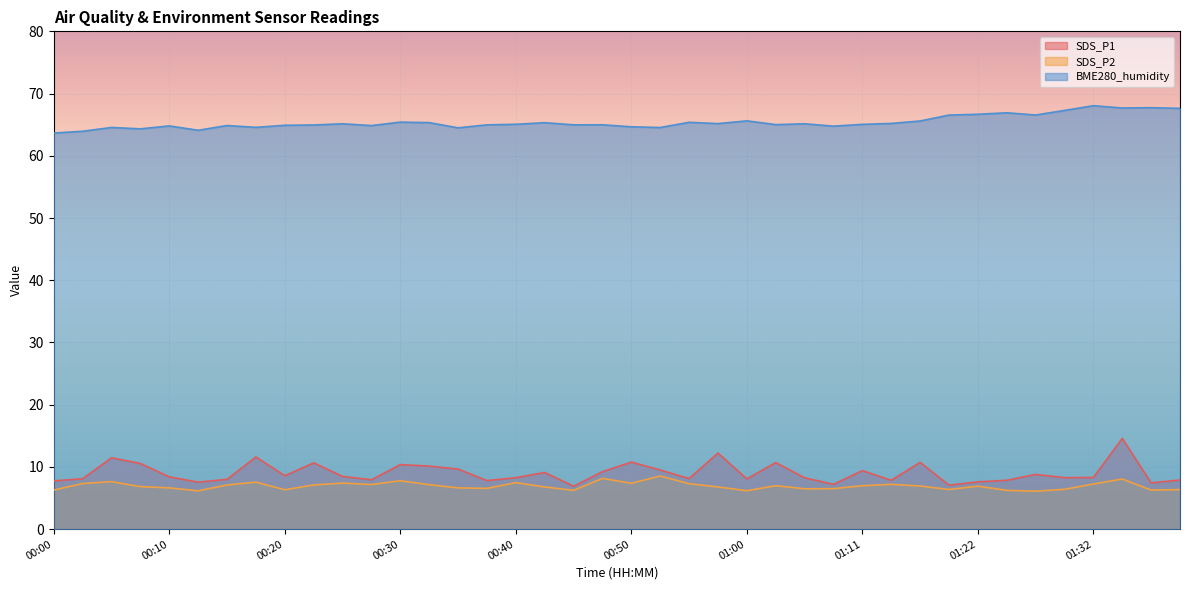

True or false: SDS_P1 has more than 0 points higher than both neighbors.

True